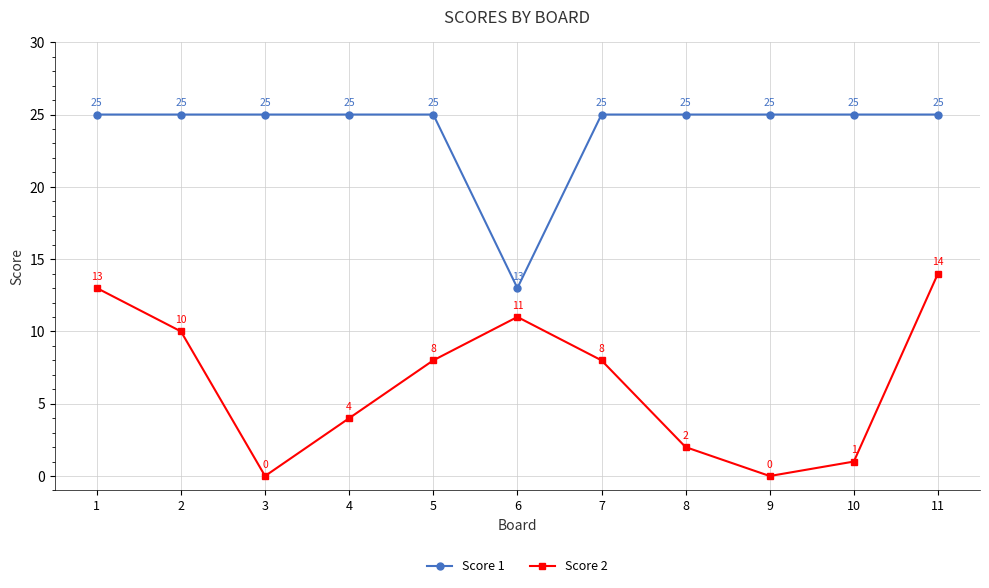

What are all the series names shown in the legend?

Score 1, Score 2